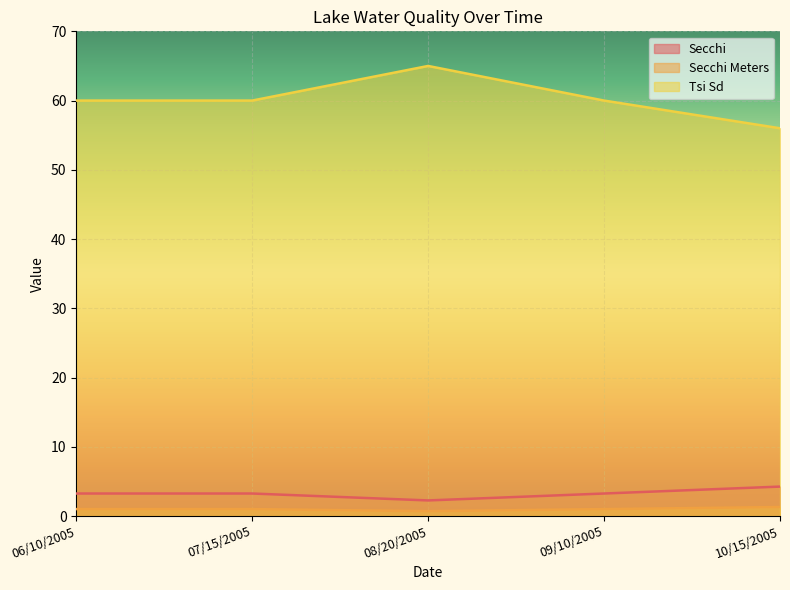

What is the label of the 4th point from the right?

07/15/2005